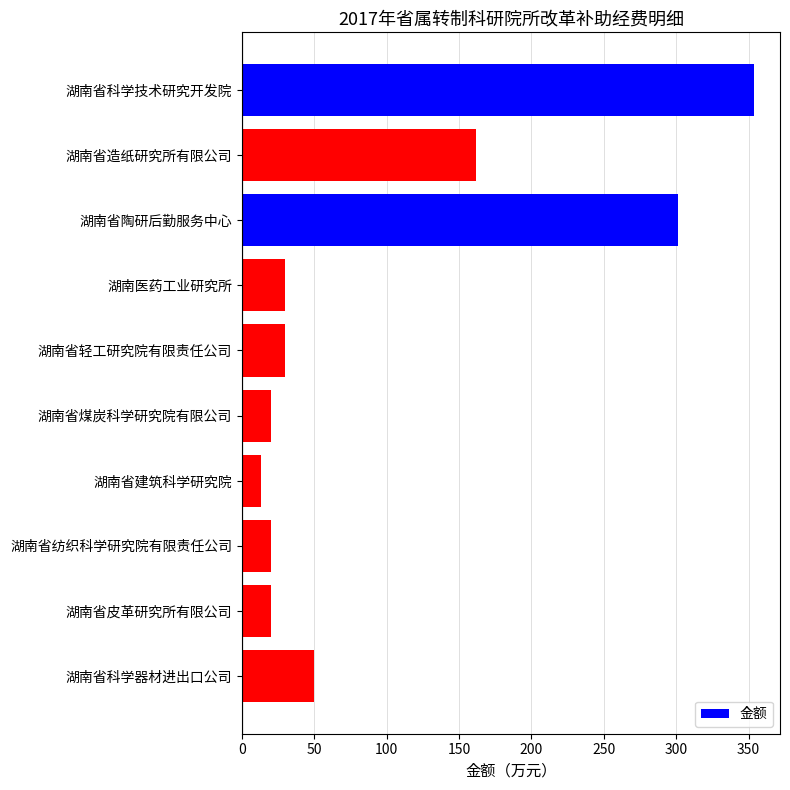

Reading top to bottom, extract all data points from this chart.

354	162	301	30	30	20	13	20	20	50